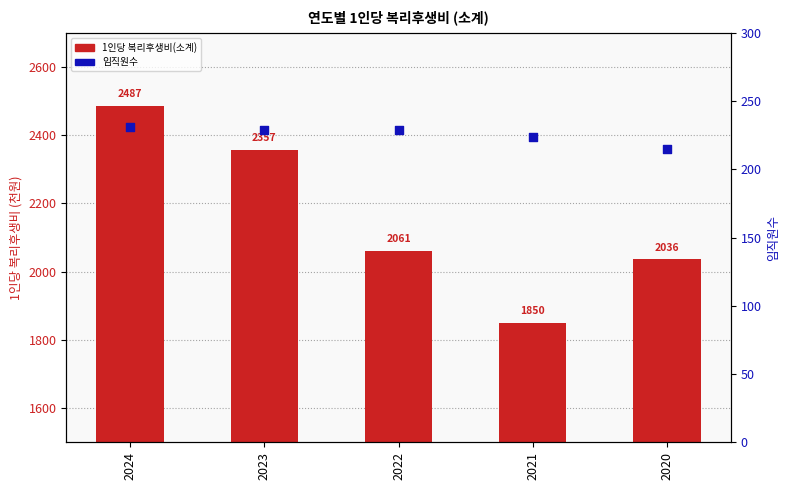

Which series reaches the maximum Y coordinate?

1인당 복리후생비(소계)